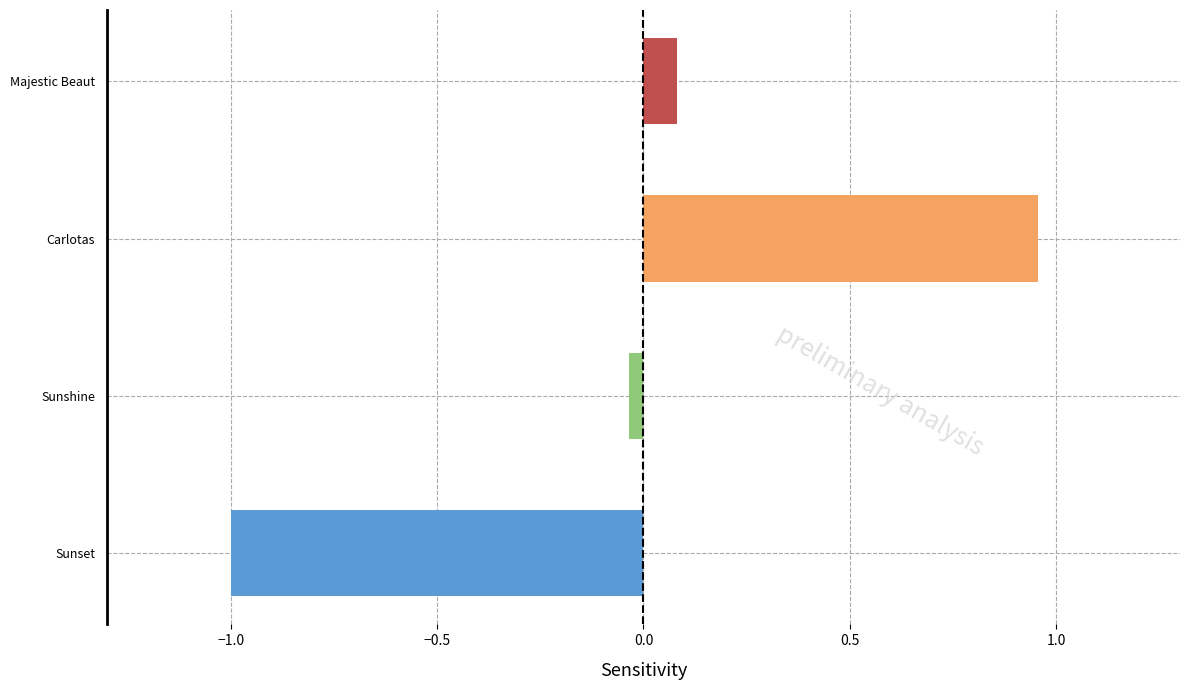

What is the minimum value shown in the chart?

-1.0